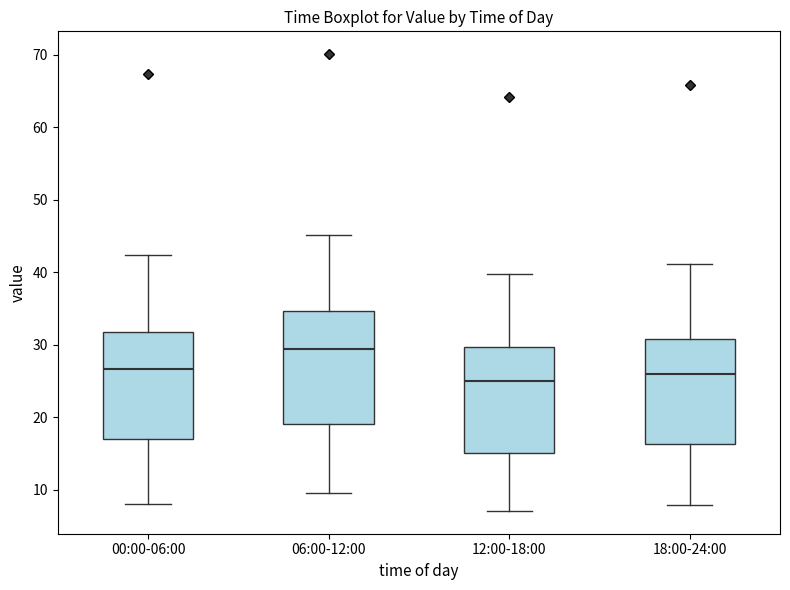

Which box has the highest median line?

06:00-12:00